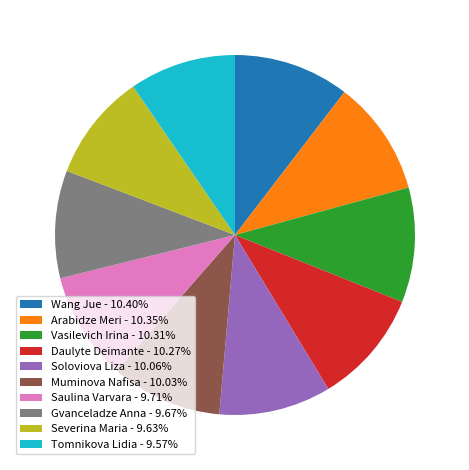

Is Severina Maria the majority of the pie?

No